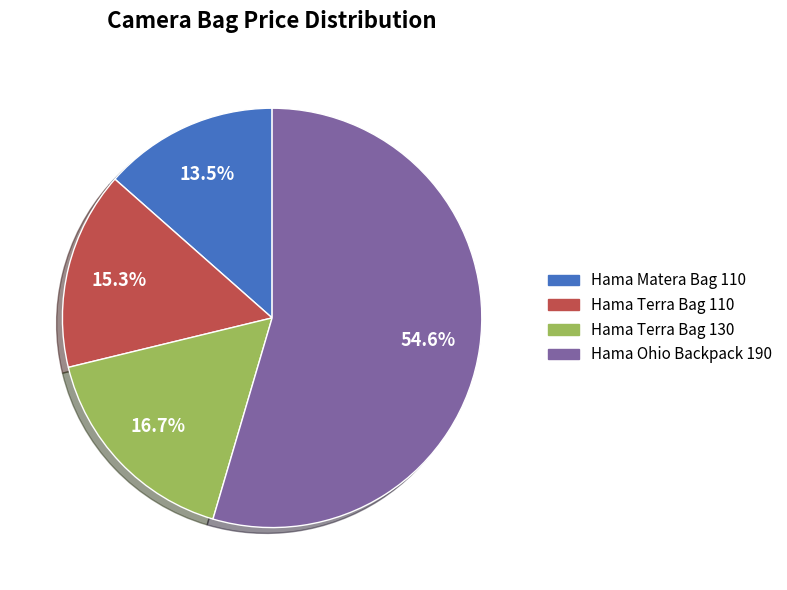

How many segments does this pie chart have?

4